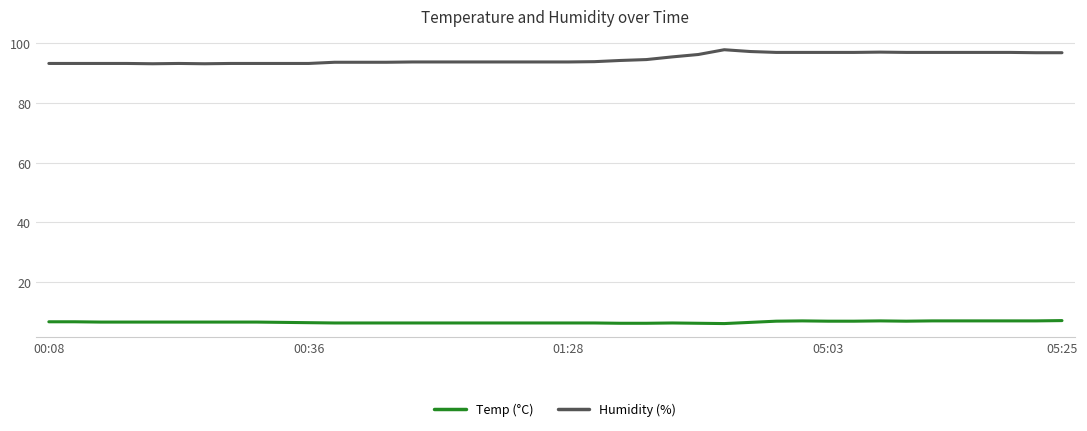

Does the chart have visible grid lines?

Yes